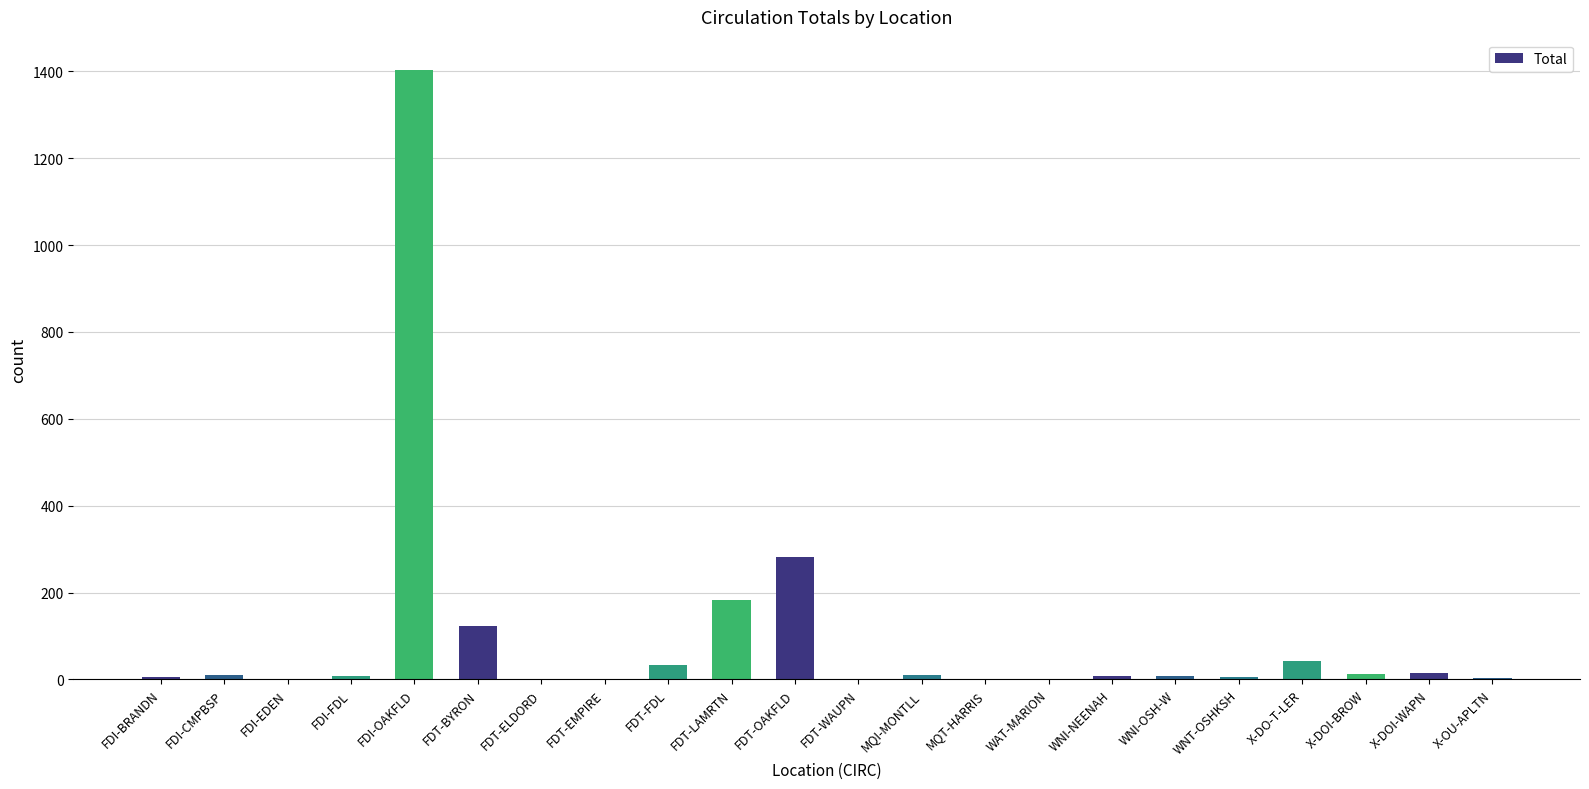

Which label corresponds to the largest value in the chart?

FDI-OAKFLD